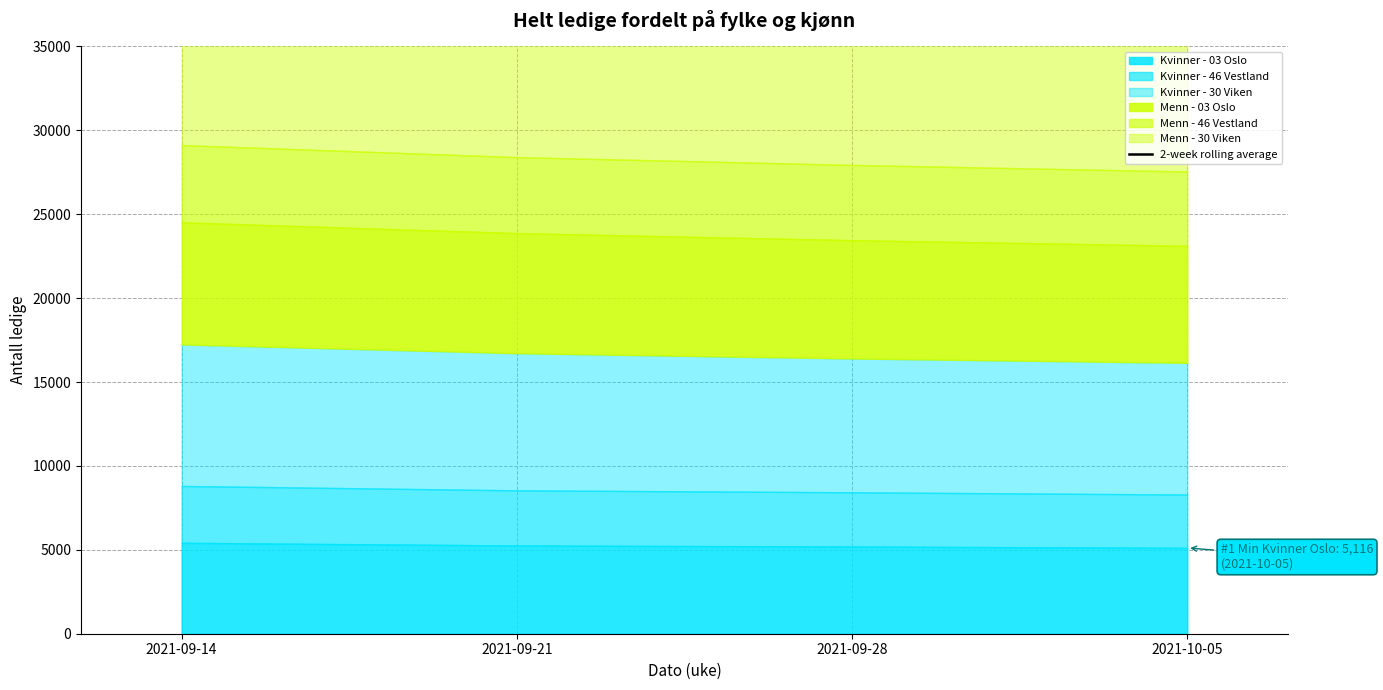

What is the label of the 2nd point from the right?

2021-09-28